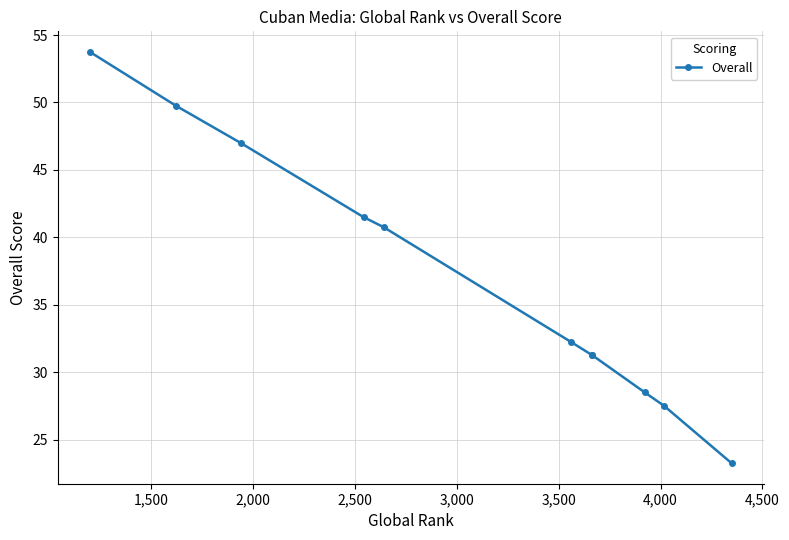

How many series are shown in this chart?

1